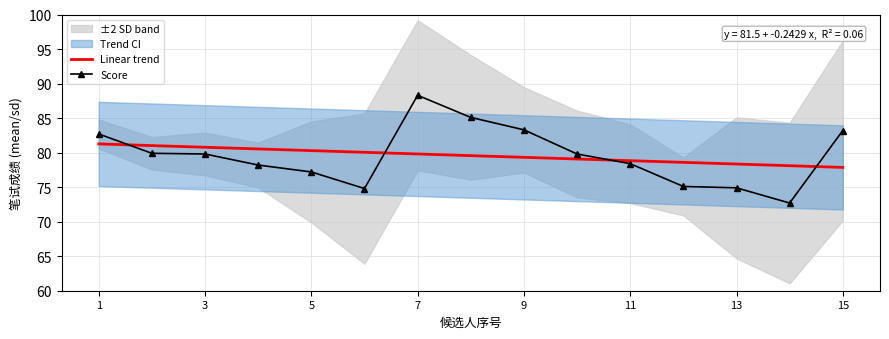

Is the value of Linear trend at 1 greater than the value of Score at 9?

No